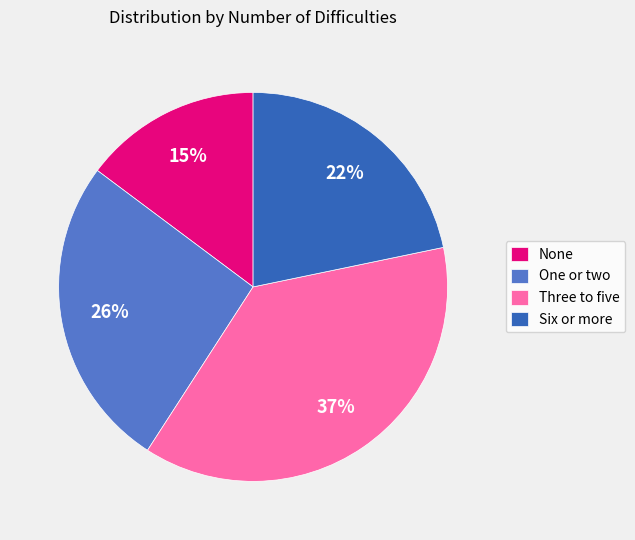

Is it true that Three to five is 25% of the pie?

False